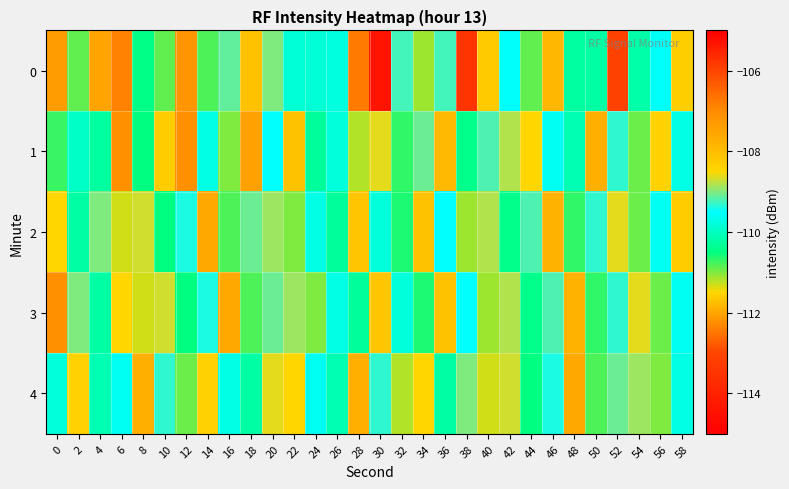

At which category does the chart reach its peak across all series?

38